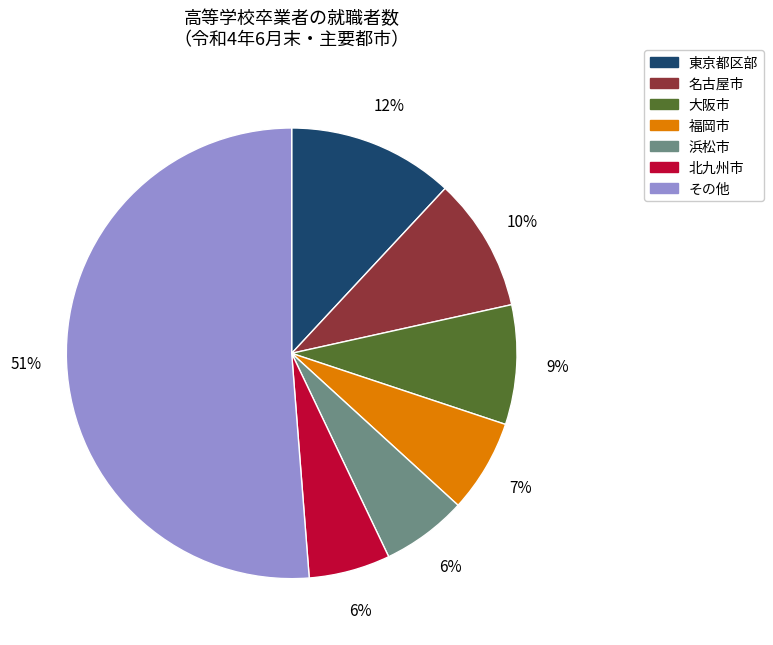

True or false: 北九州市 accounts for 6% of the total.

True